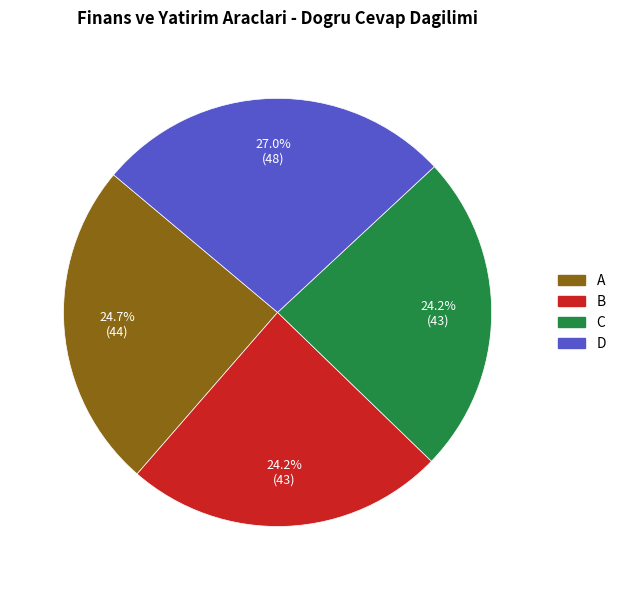

Approximately how many times larger is the value at D compared to A?

1.1